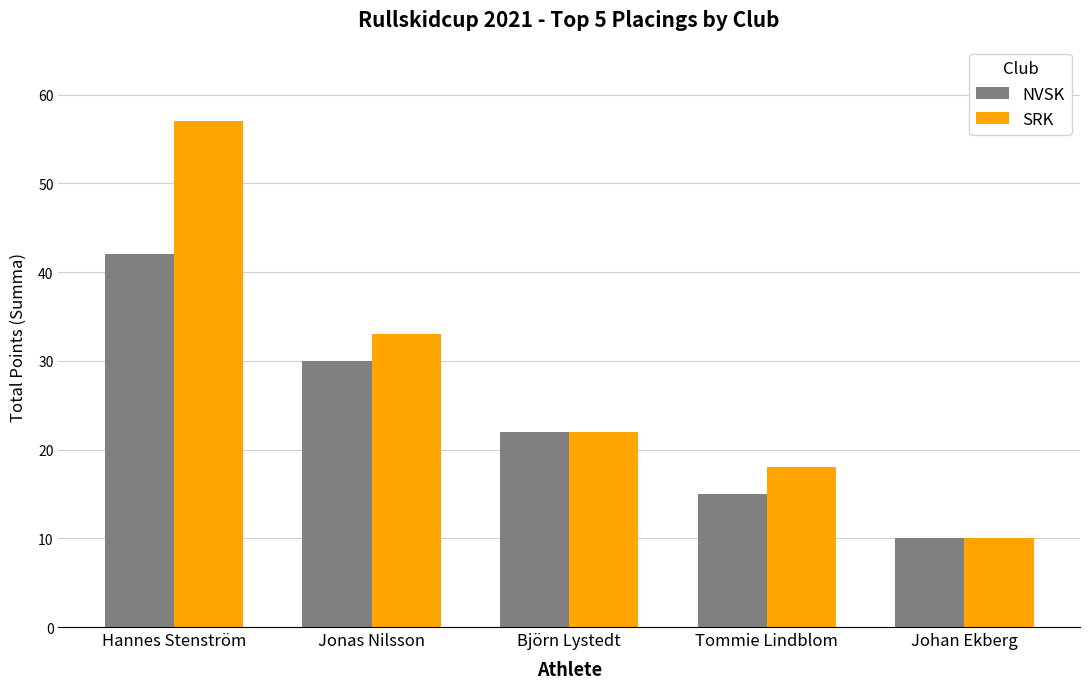

What are all the series names shown in the legend?

NVSK, SRK